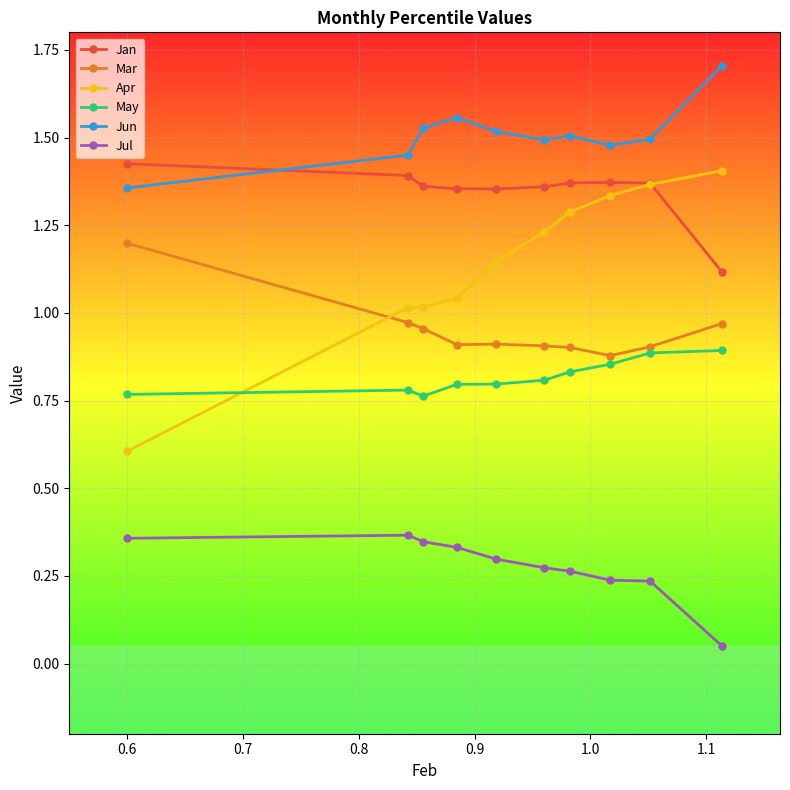

Which series has the widest spread of values?

Apr